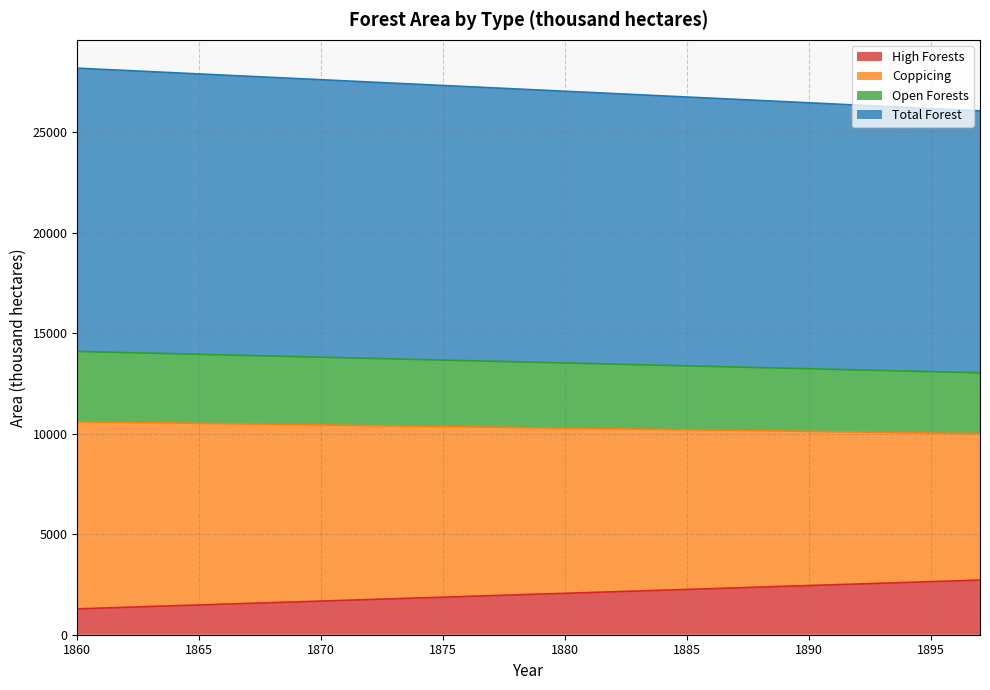

Which series changed the most between 1871 and 1884?

Coppicing